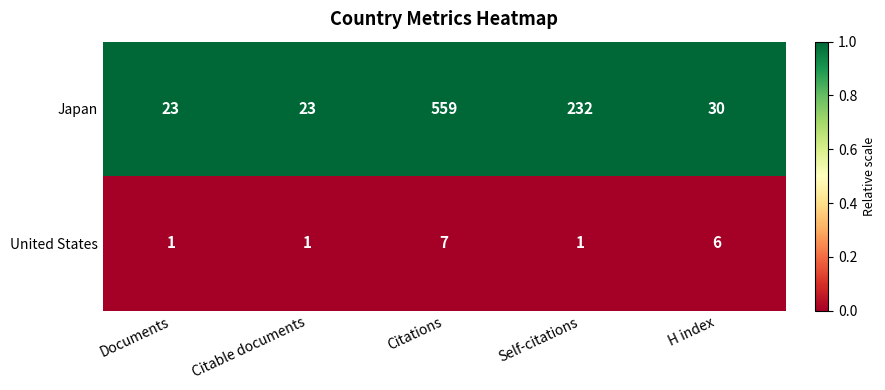

List the series in order of their overall mean, highest first.

Japan, United States